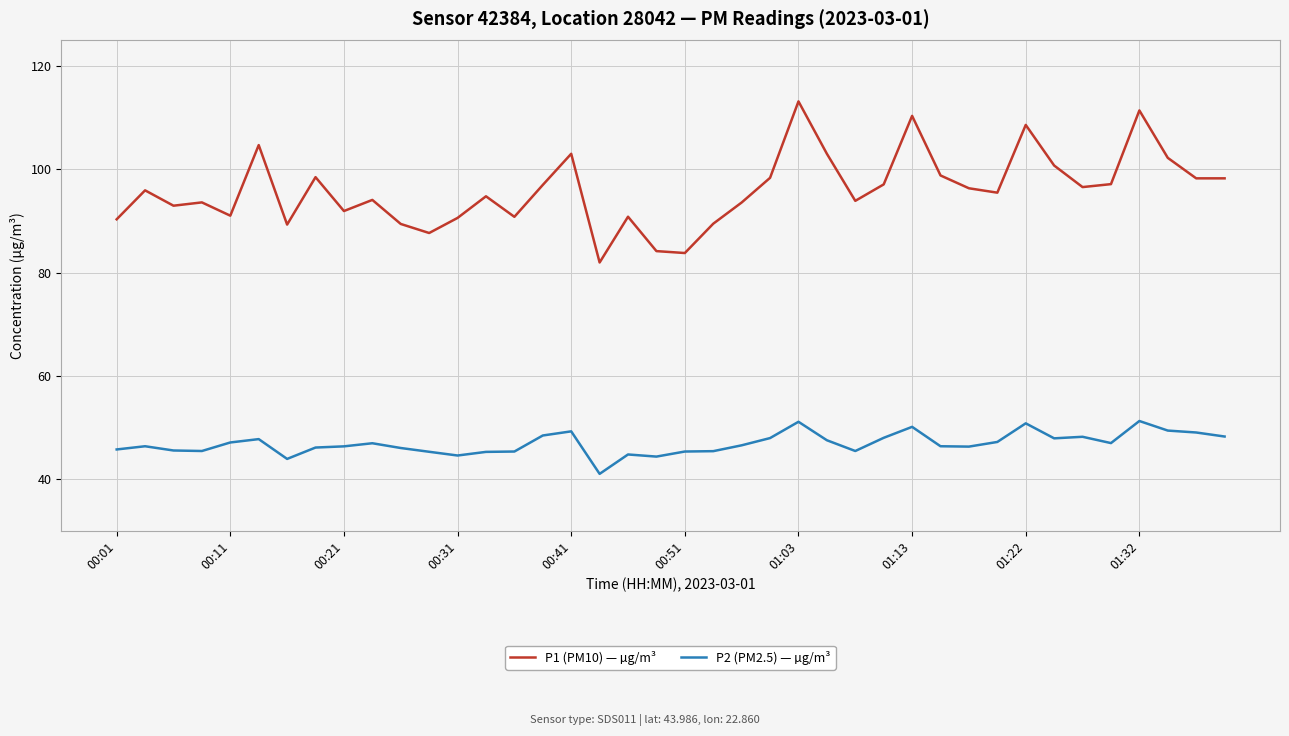

List the series in order of their peak value, lowest first.

P2 (PM2.5) — µg/m³, P1 (PM10) — µg/m³